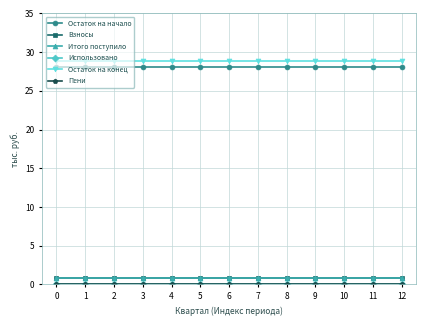

Is the value of Остаток на начало at 10 greater than the value of Взносы at 7?

Yes